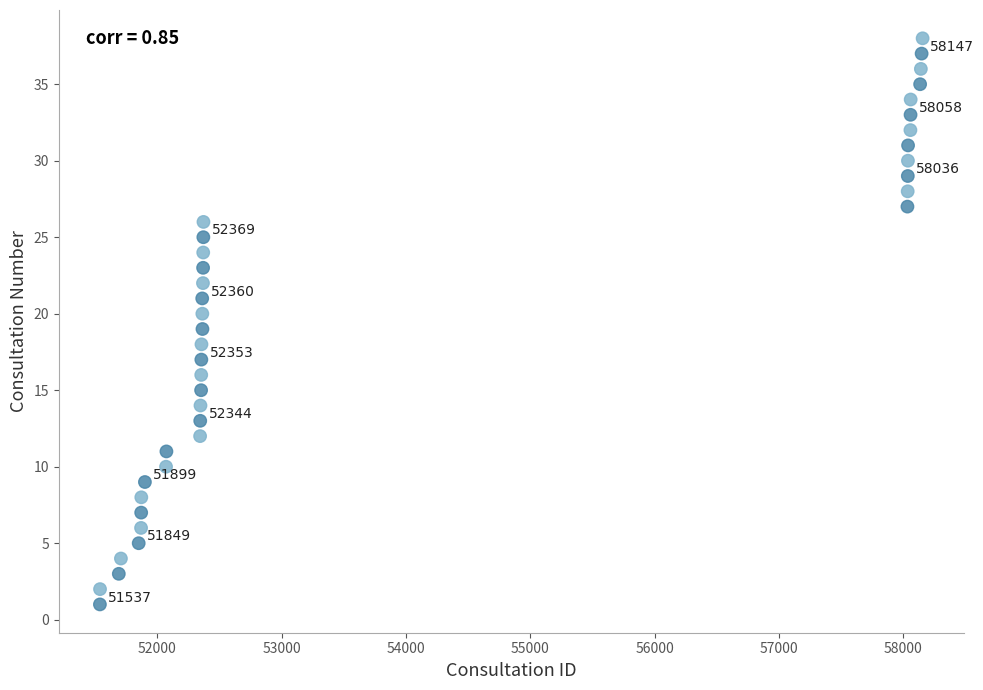

What is the range of Y values (max minus min)?

37